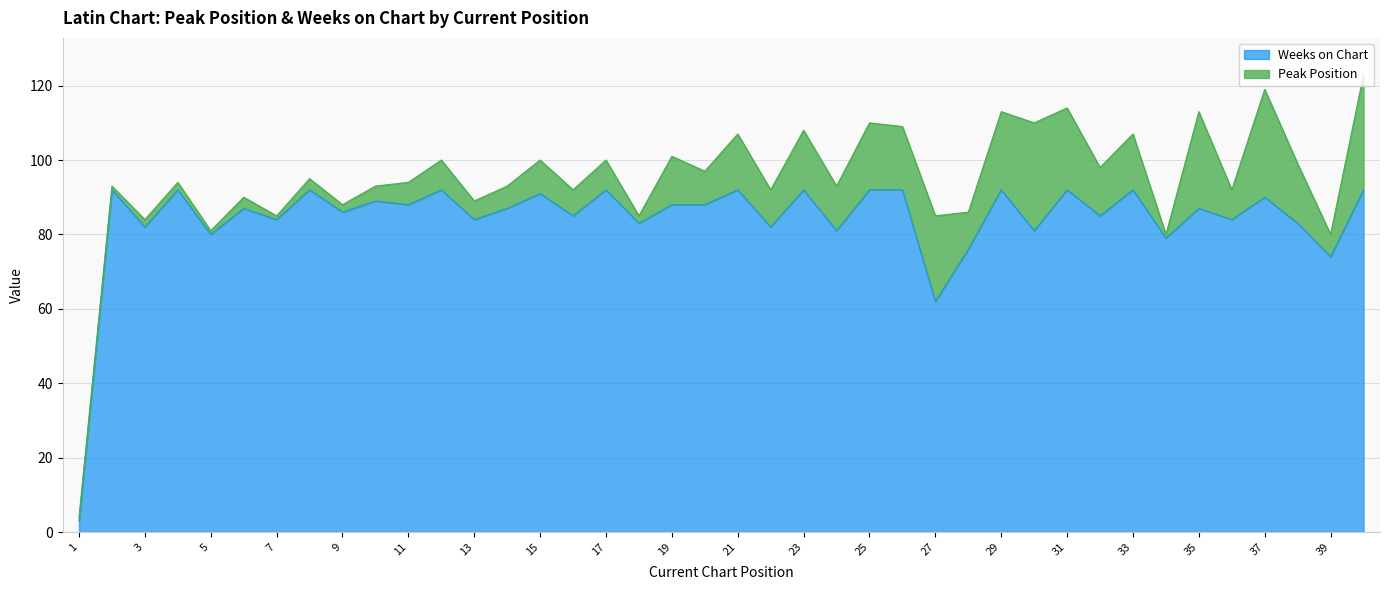

Read the value at 7, to the nearest 10.

80